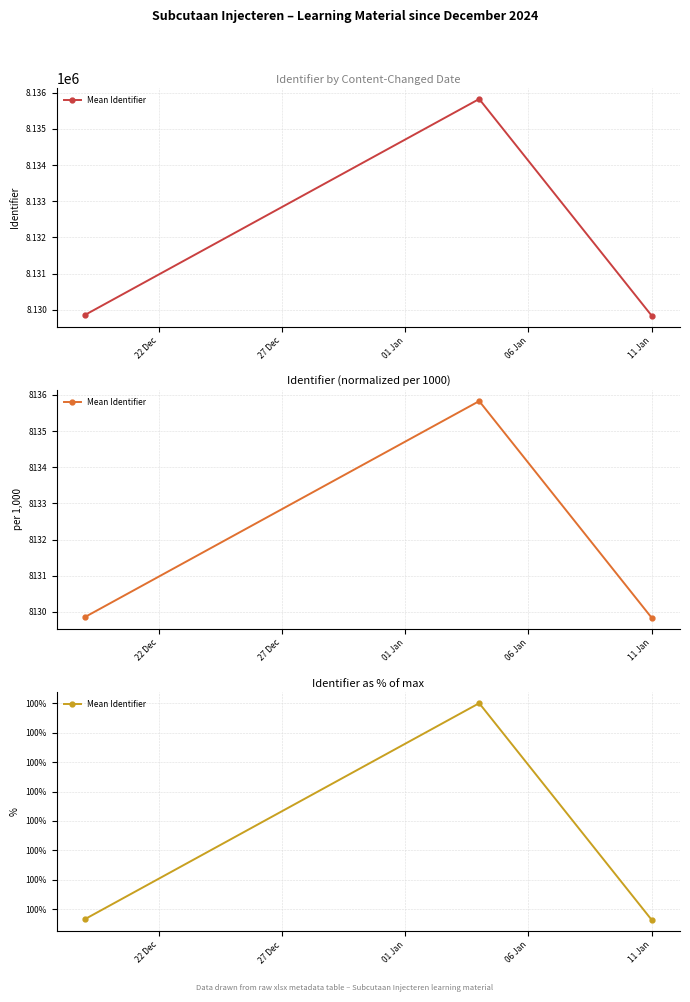

True or false: the data shows 146.7 at 27 Dec.

False